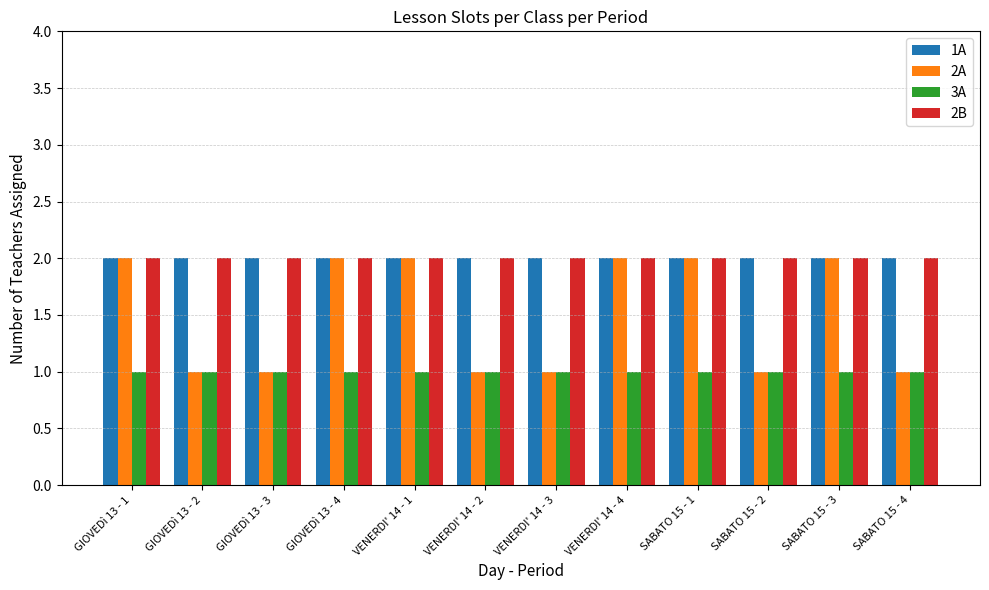

What is the sum of all 1A values?

24